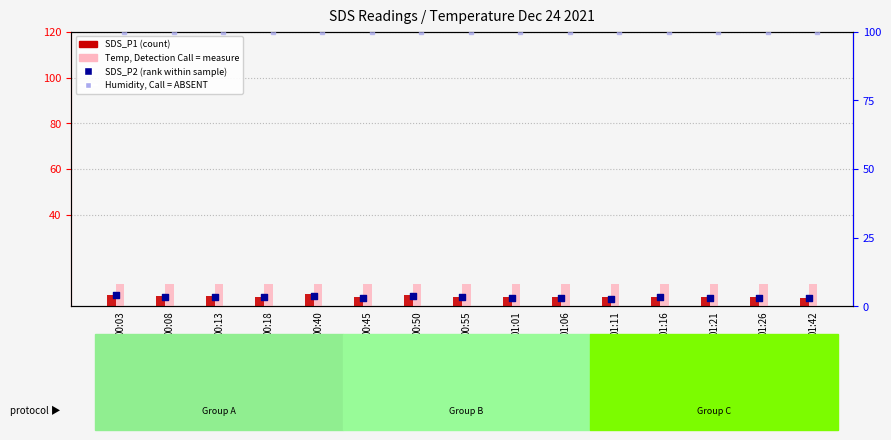

At which category is the sum across all series the highest?

00:40